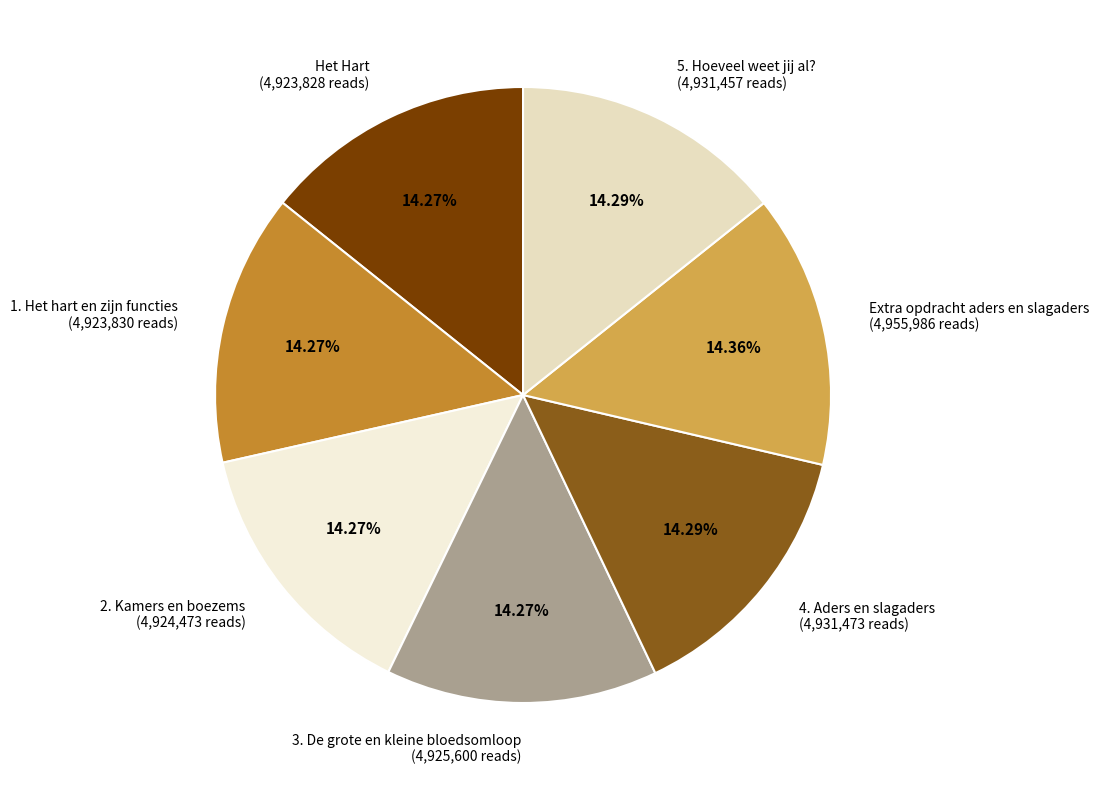

The 5. Hoeveel weet jij al? slice represents 14% of the pie. True or false?

True